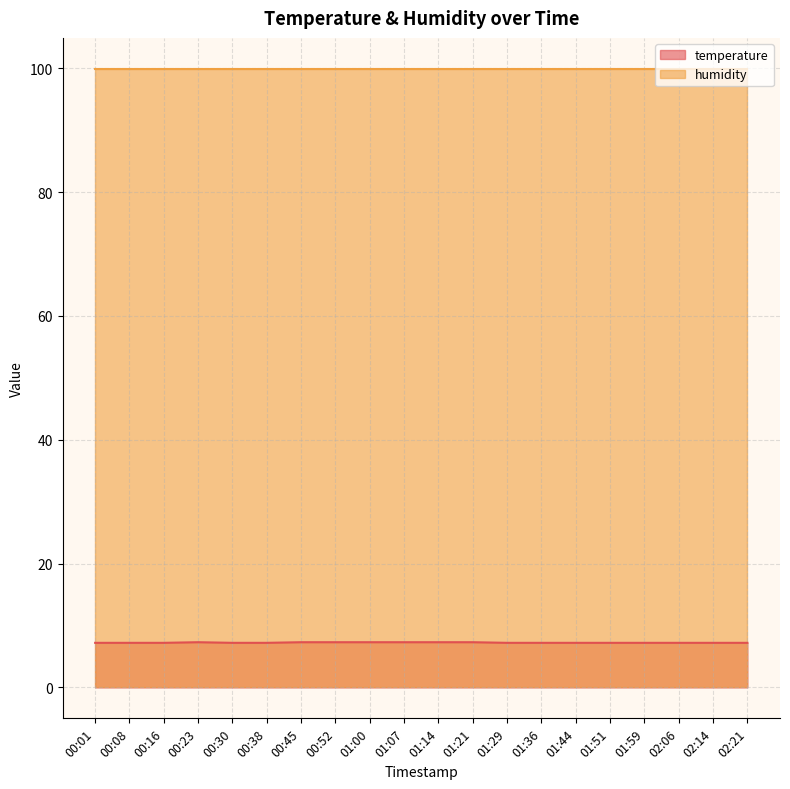

Count the values in the range 7 to 8.

20